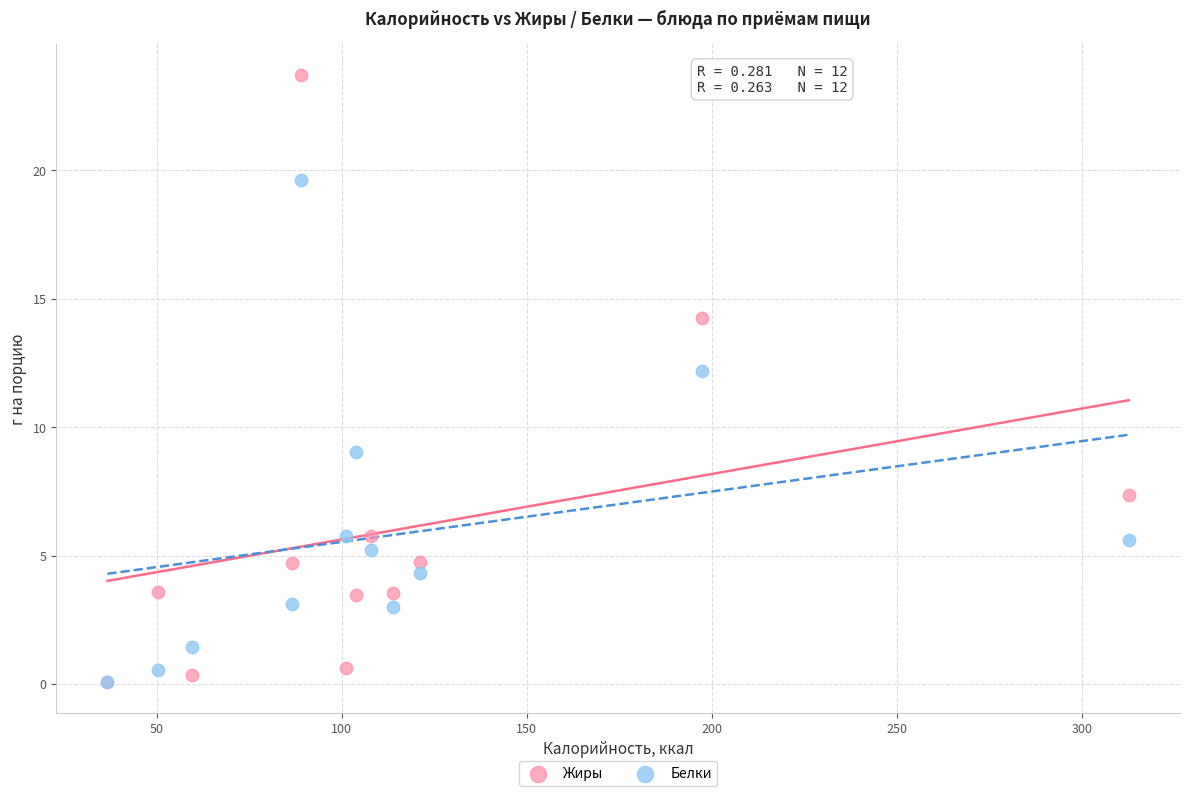

Which series has the largest Y range (max minus min)?

Жиры